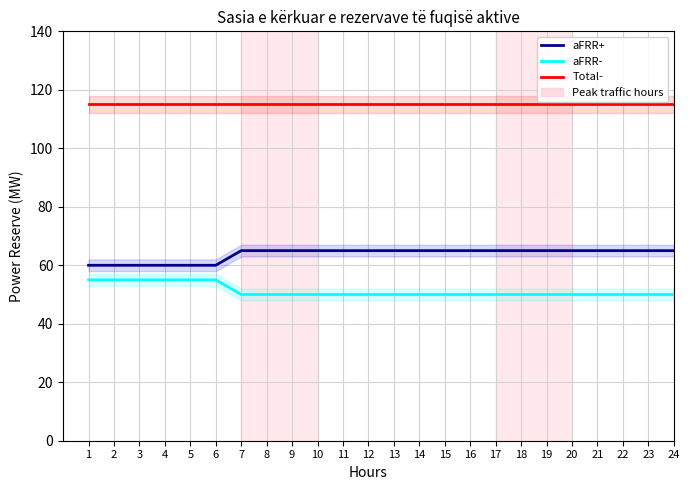

What is the sum of the aFRR- values at 21 and 10?

100